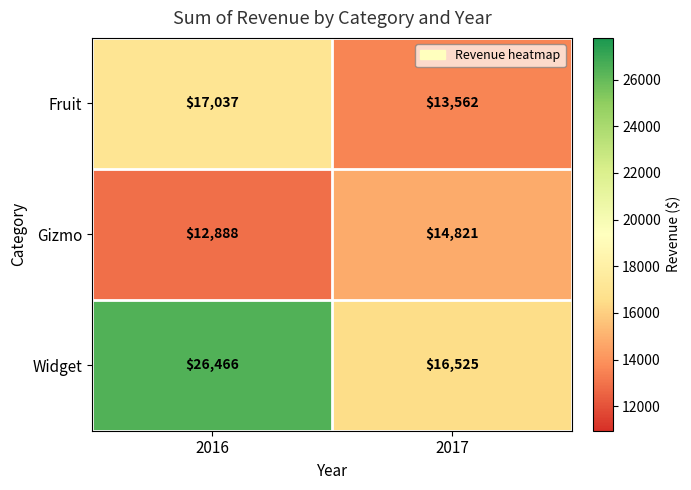

At how many categories does at least one series exceed 18349?

1